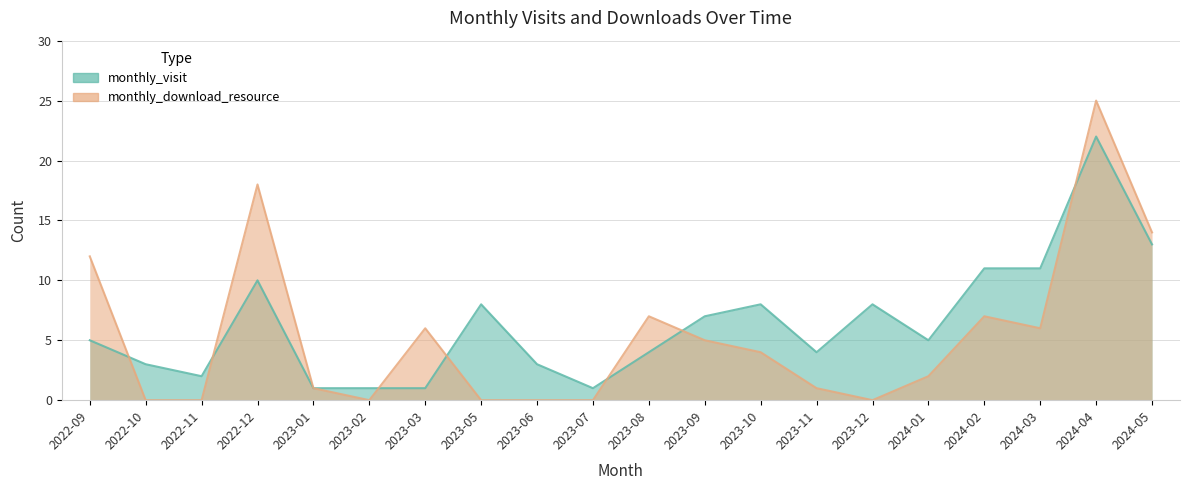

Which has a higher value, 2022-11 or 2023-07?

2022-11